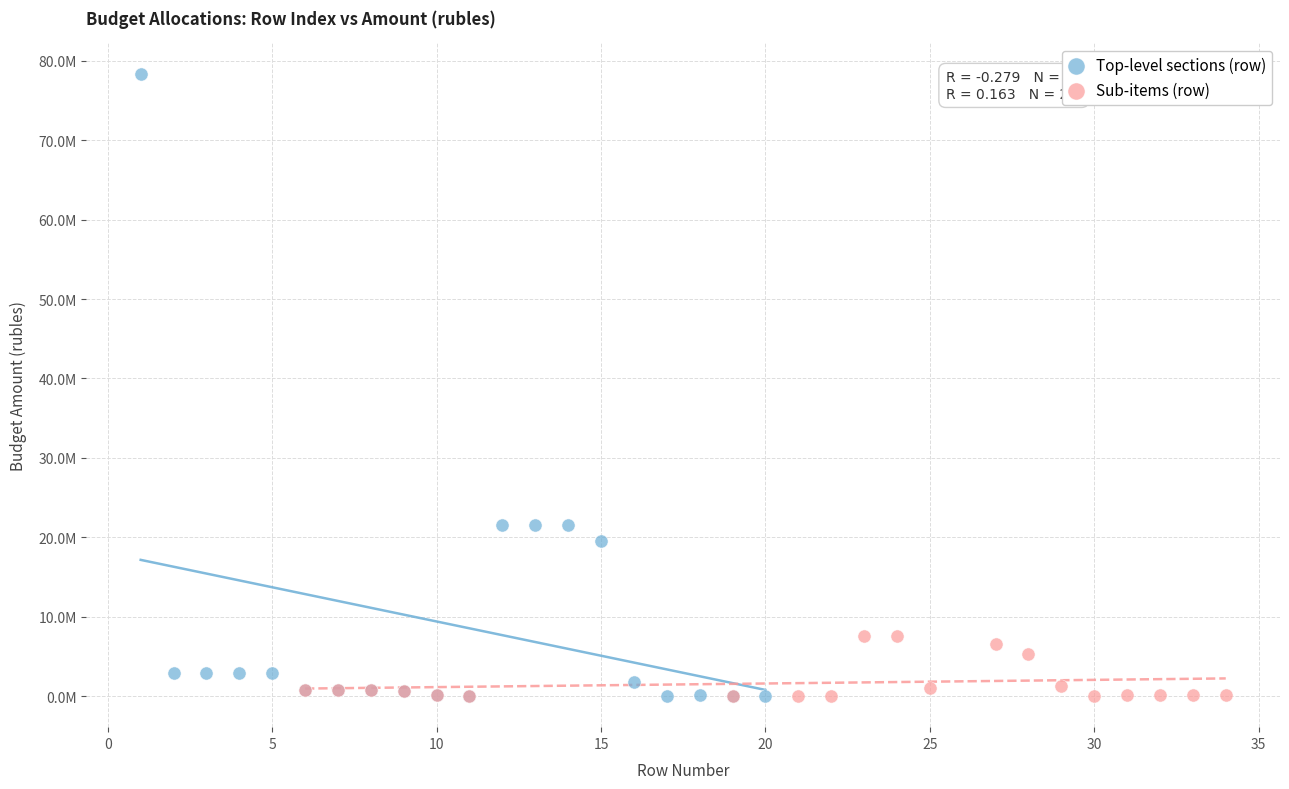

What are all the series names shown in the legend?

Top-level sections (row), Sub-items (row)